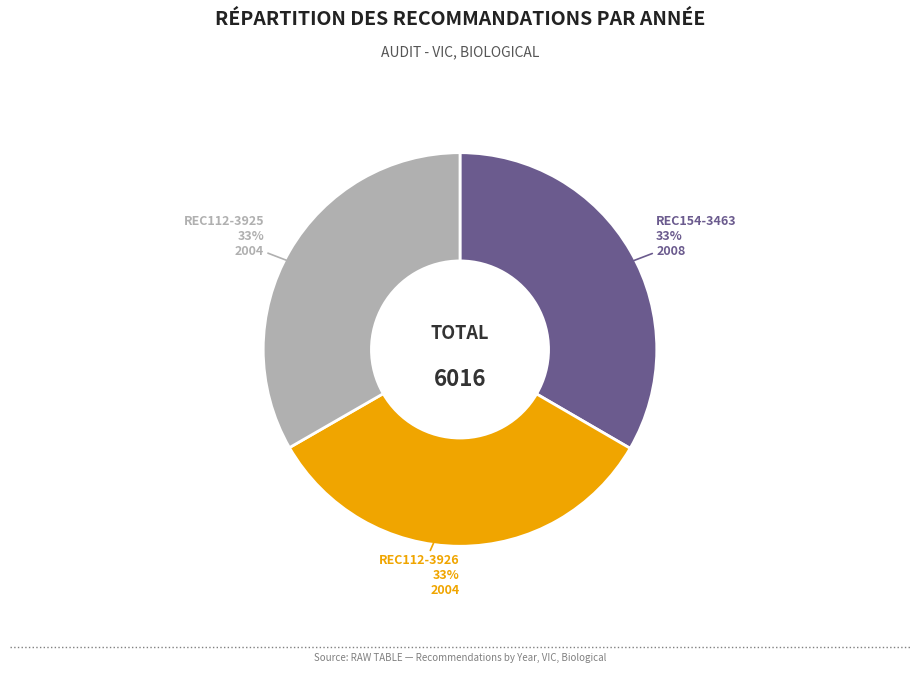

Is it true that REC112-3925 is 33% of the pie?

True